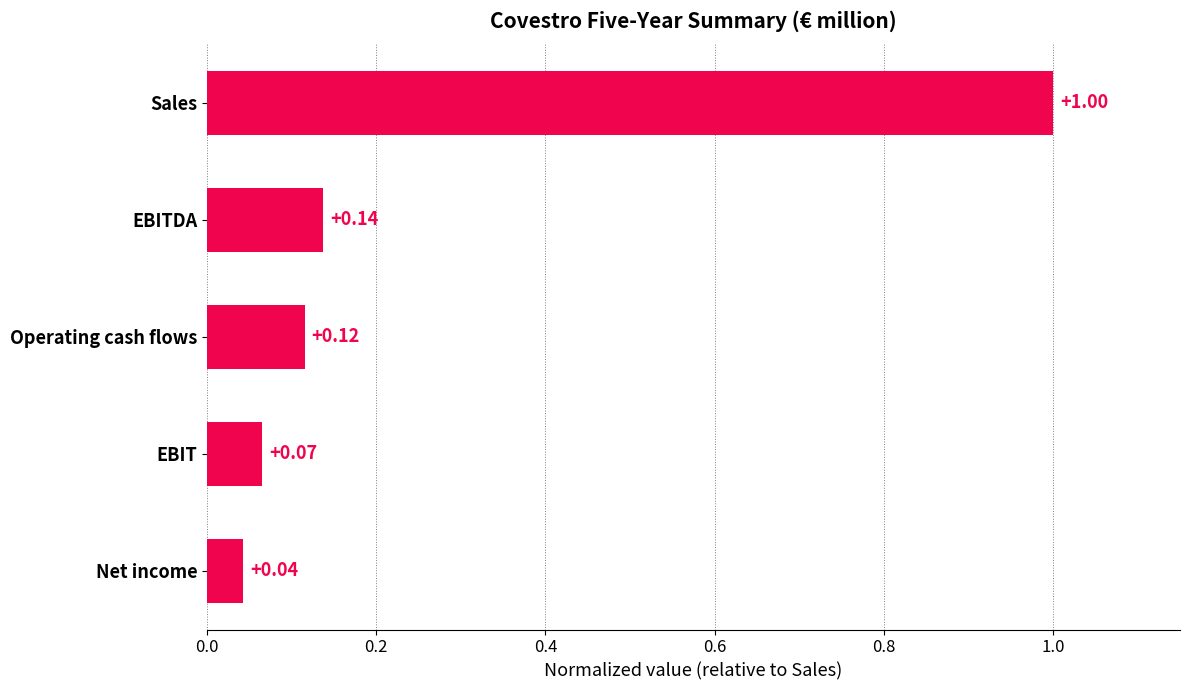

List the labels in order of value, smallest first.

Net income, EBIT, Operating cash flows, EBITDA, Sales